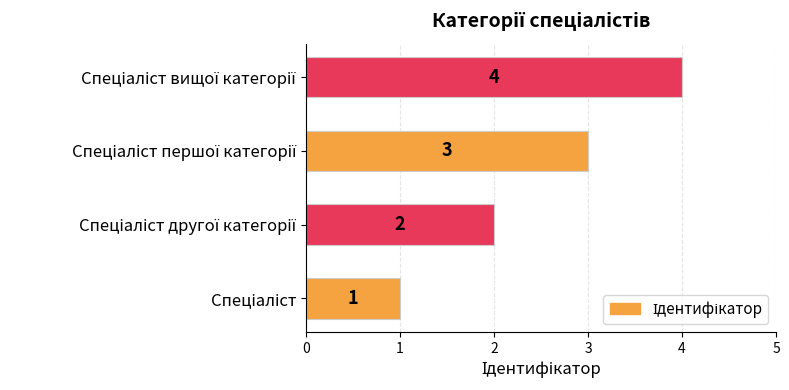

What is the sum of all values?

10